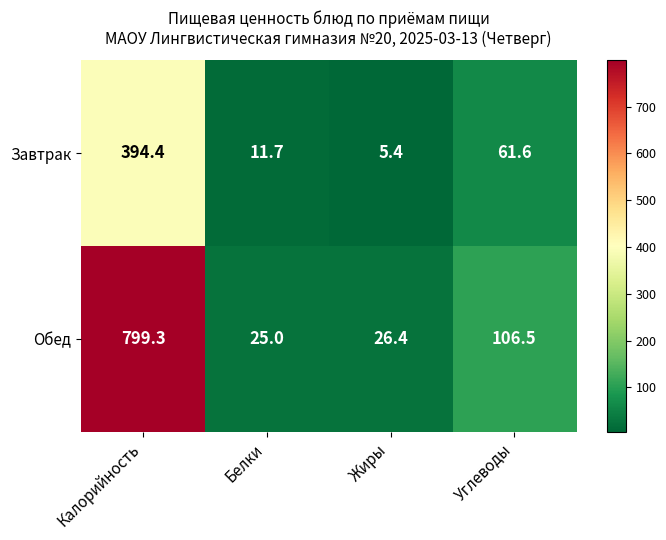

Which label corresponds to the largest value in the chart?

Калорийность